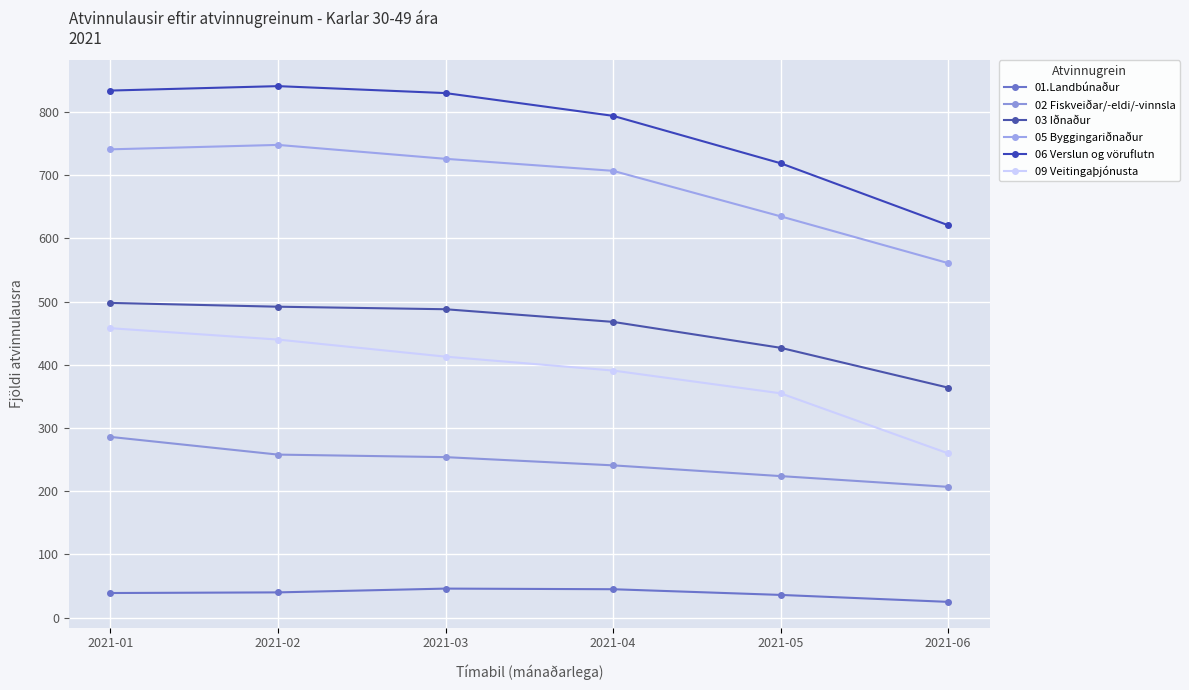

True or false: 09 Veitingaþjónusta has a value of 413 at 2021-03.

True